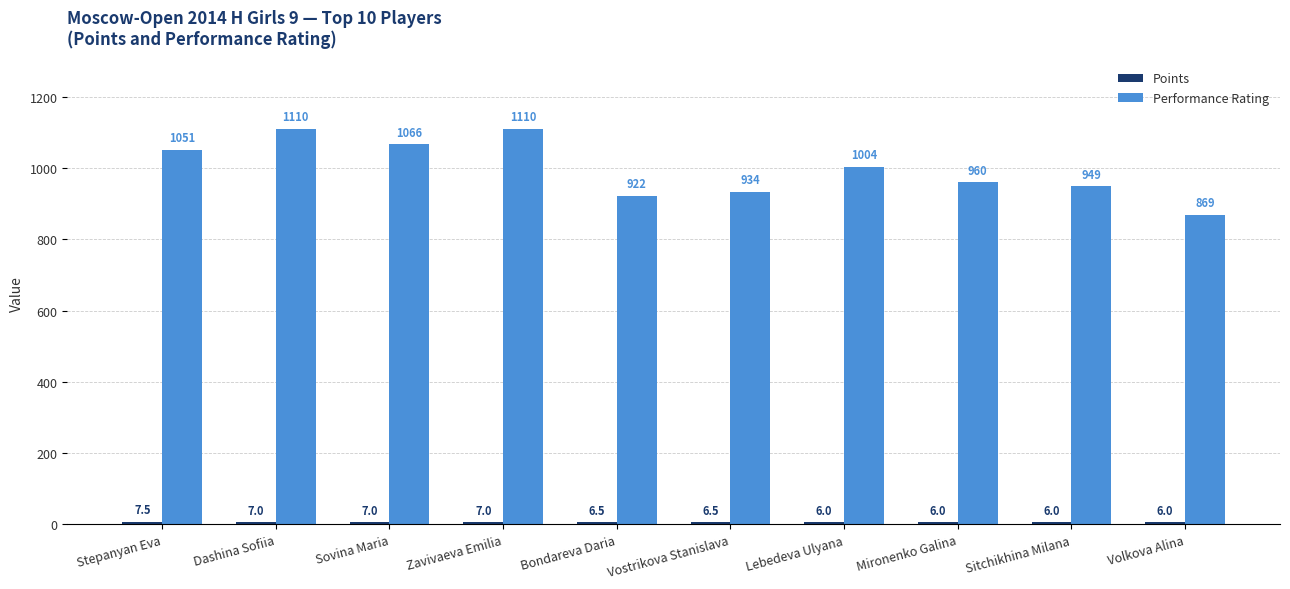

Where is Performance Rating nearest to the value 989?

Lebedeva Ulyana